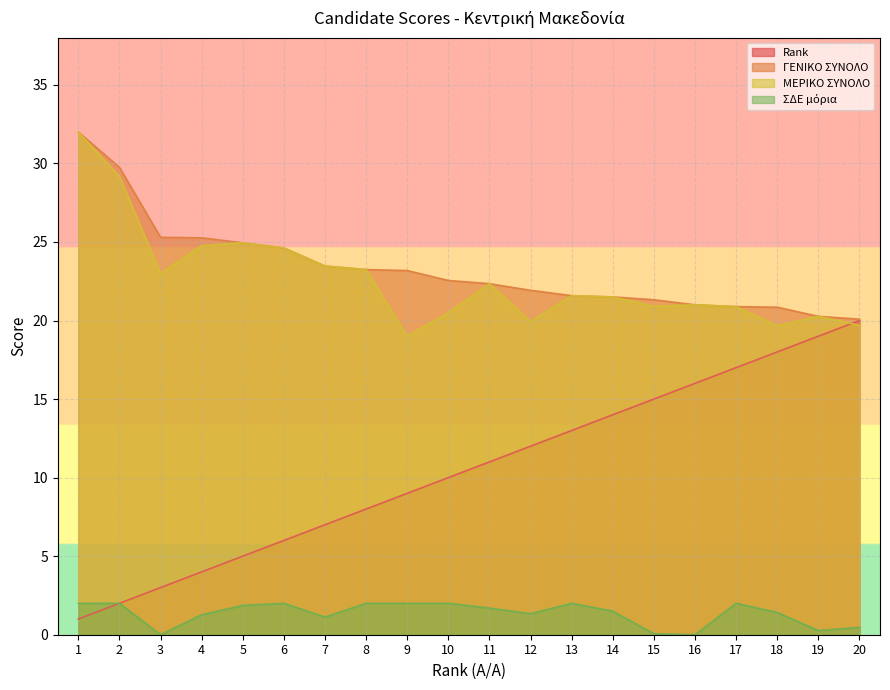

At which label does Rank first exceed 11?

12